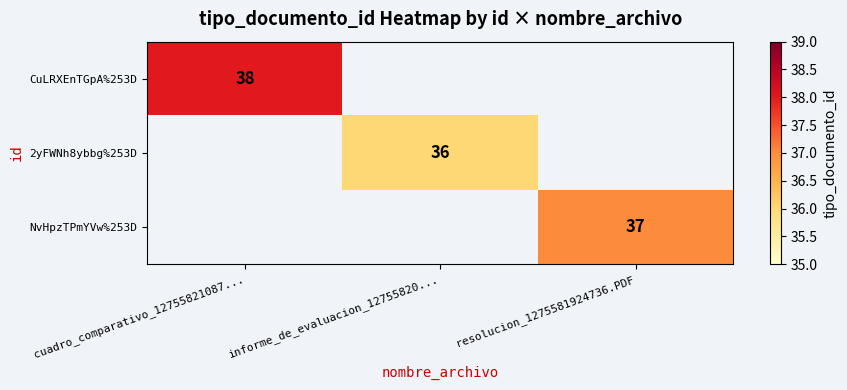

The NvHpzTPmYVw%253D series shows 18 at resolucion_1275581924736.PDF. True or false?

False